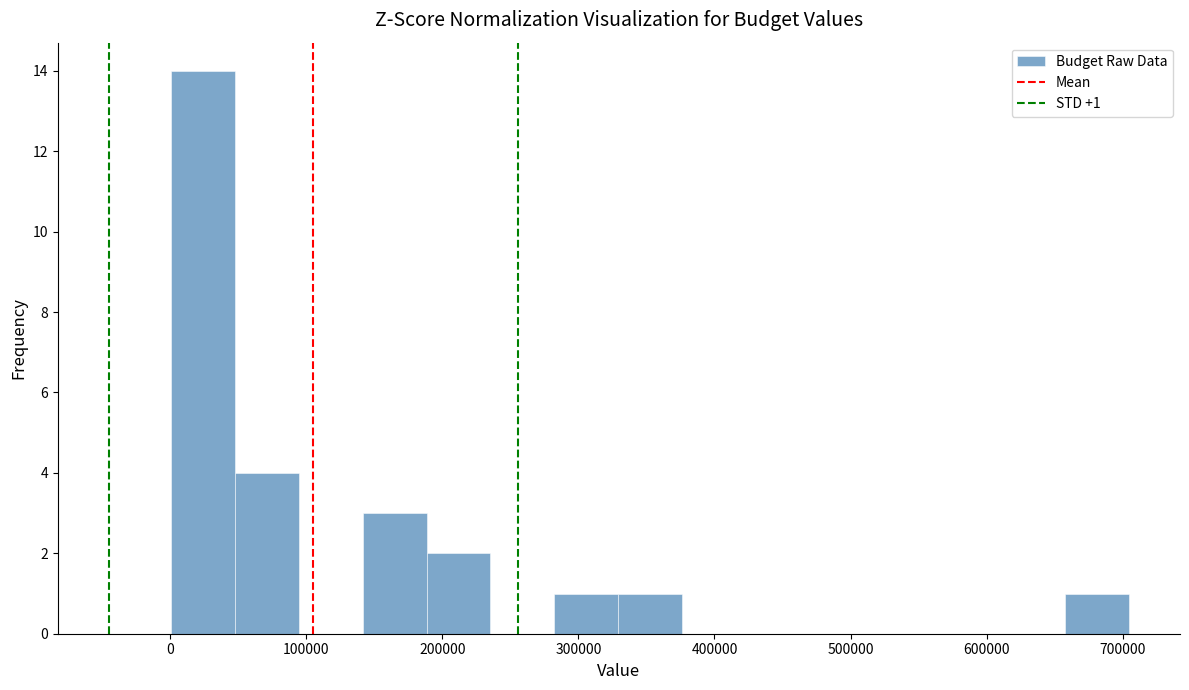

Which range on the x-axis has the tallest bar?

0 to 50000